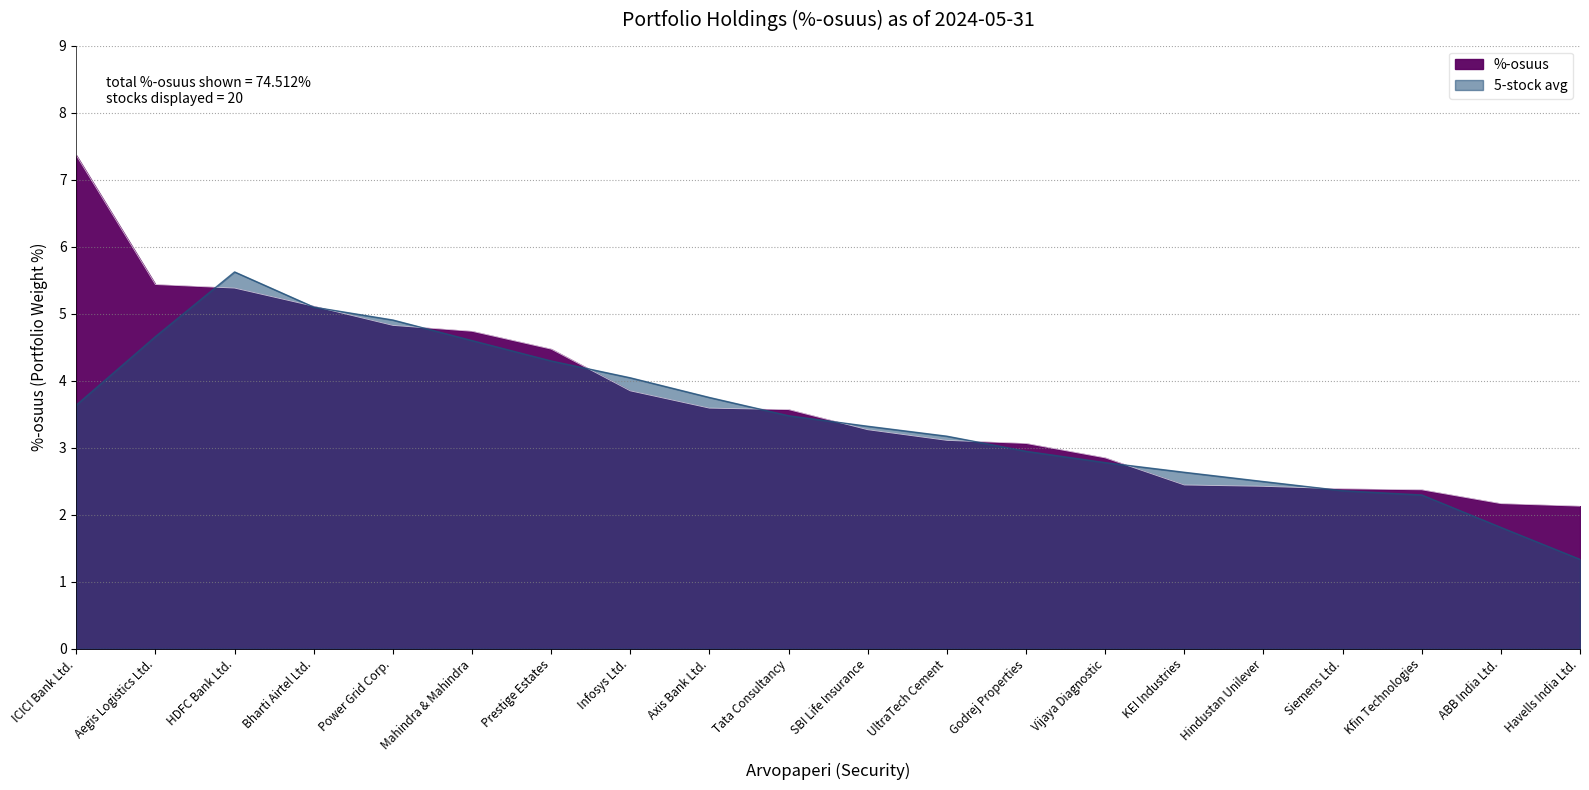

Read the value at Infosys Ltd..

3.8